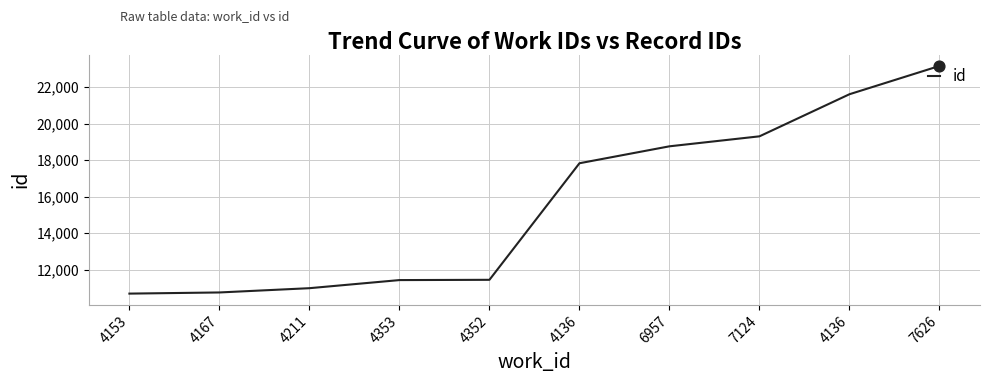

Is this an area chart (filled region under the line)?

No